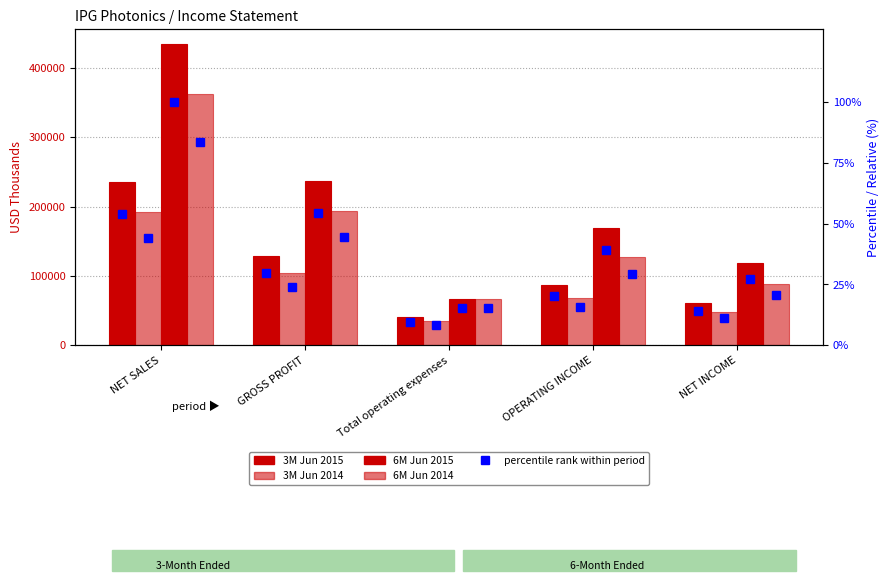

Reading left to right, transcribe all the data shown in this chart.

3M Jun 2015: 235138	128703	41260	87443	61244
3M Jun 2014: 192204	104227	35478	68749	48283
6M Jun 2015: 434098	236530	67065	169465	118590
6M Jun 2014: 362779	193511	66973	126538	88814